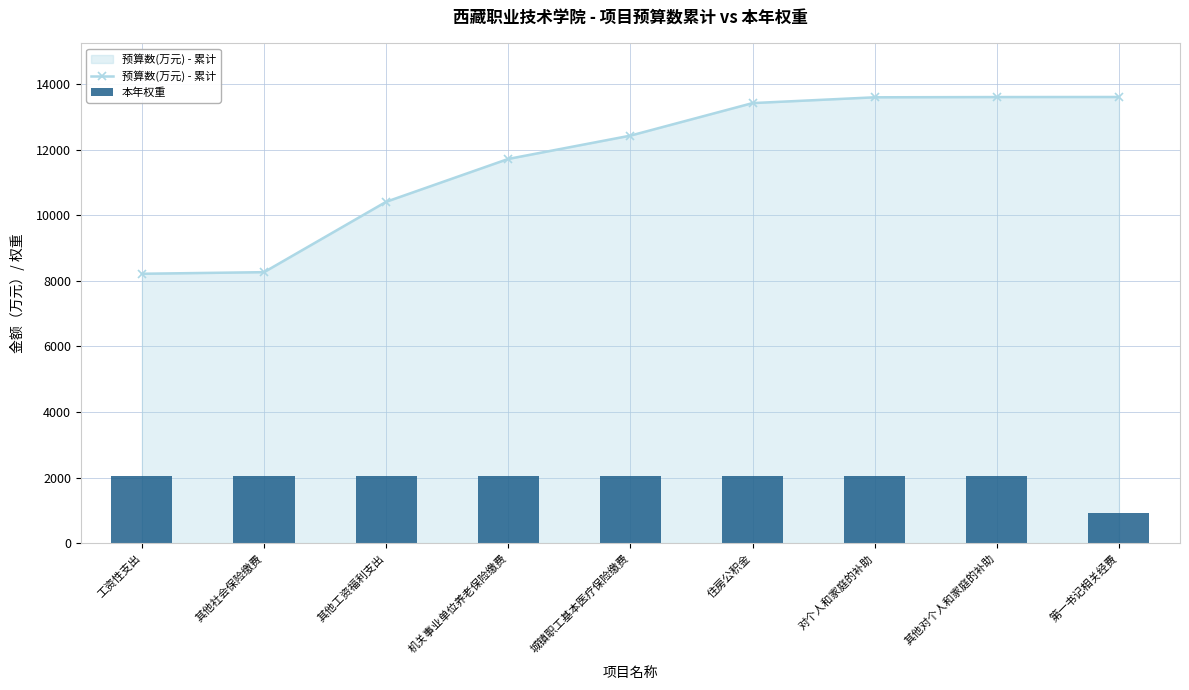

The 预算数(万元) - 累计 series shows 11723.7 at 机关事业单位养老保险缴费. True or false?

True